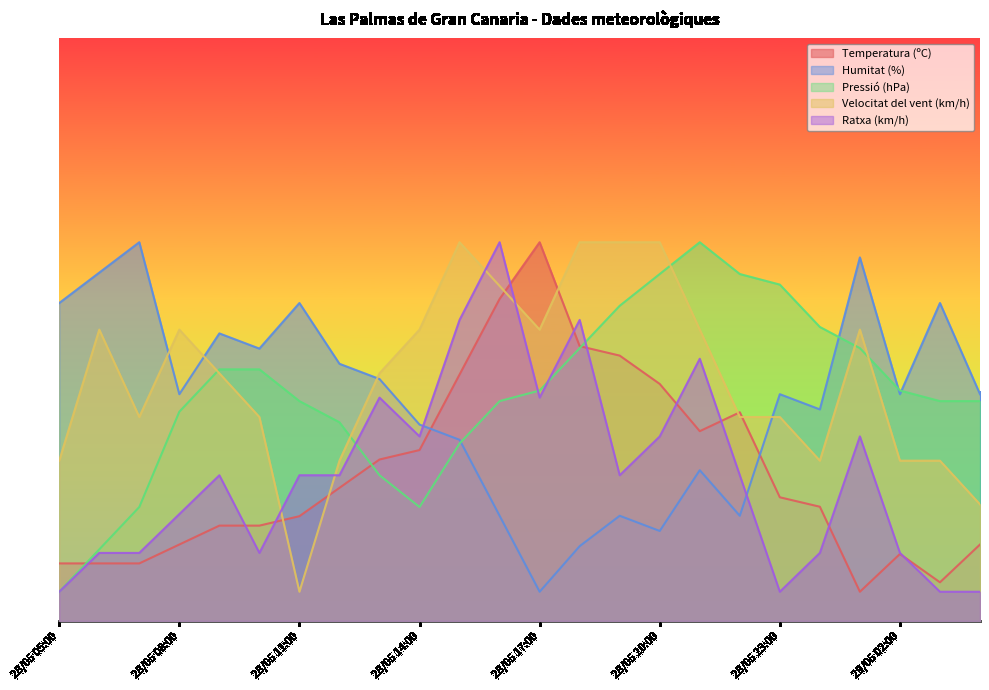

Where do Pressió (hPa) and Ratxa (km/h) first cross each other?

28/05 12:00 and 28/05 13:00